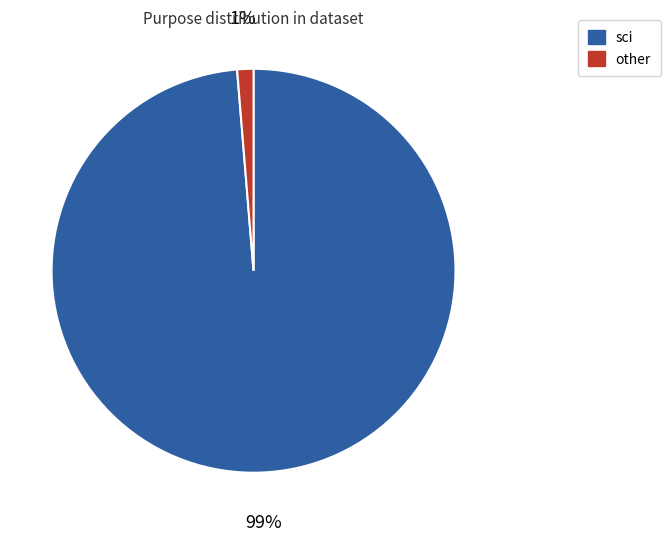

Which has a higher value, other or sci?

sci